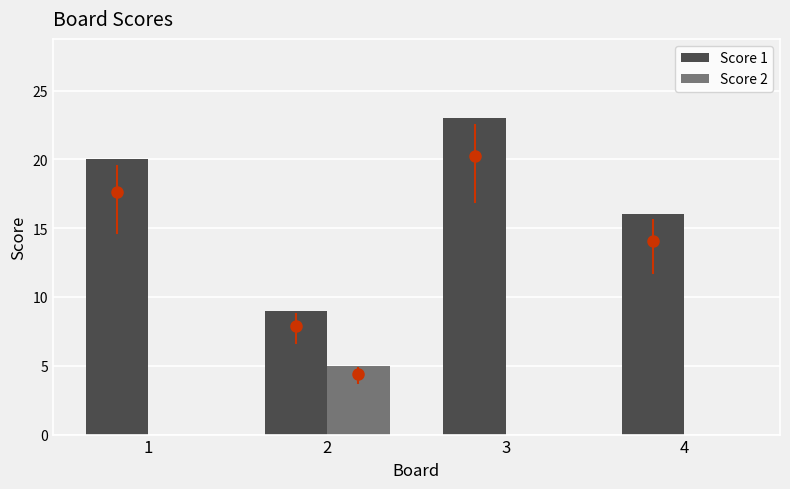

How many distinct data groups are displayed?

2